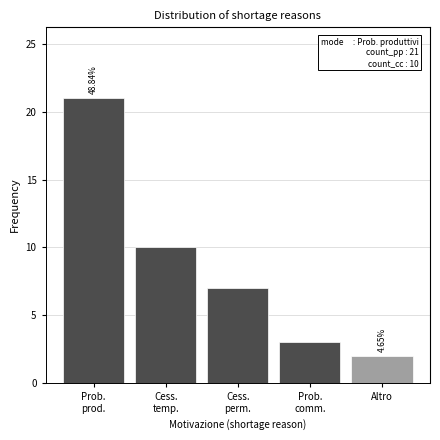

What is the difference between the maximum and minimum values?

19